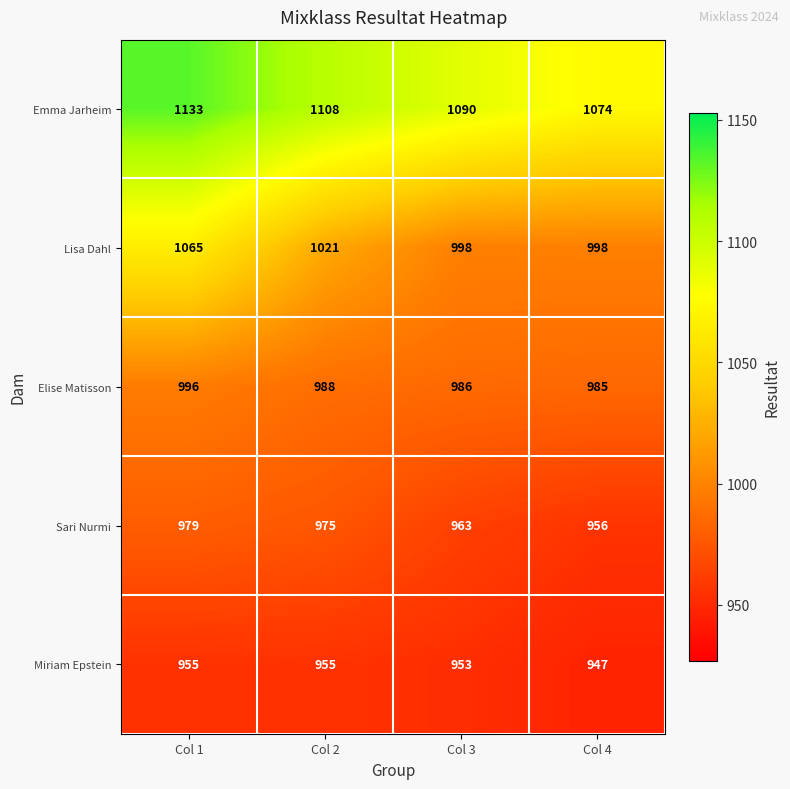

Reading right to left, what are all the values shown in this chart?

Emma Jarheim: 1074	1090	1108	1133
Lisa Dahl: 998	998	1021	1065
Elise Matisson: 985	986	988	996
Sari Nurmi: 956	963	975	979
Miriam Epstein: 947	953	955	955